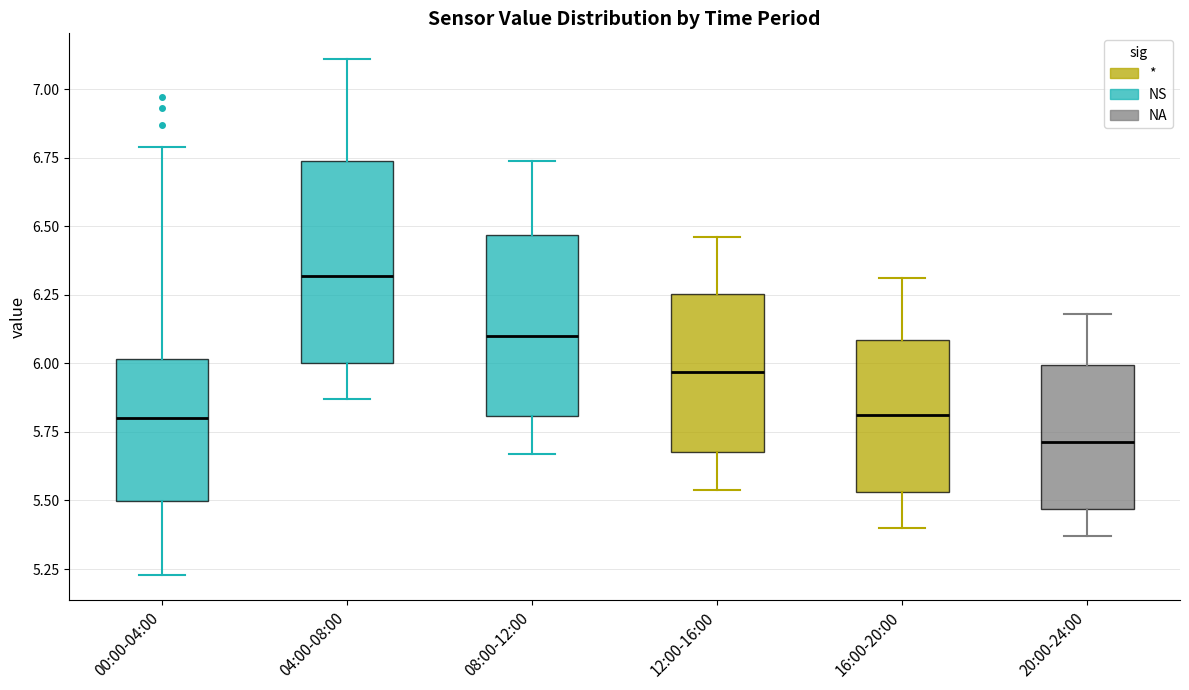

Where is the upper edge of the box for 08:00-12:00 on the y-axis? The values are not printed on the chart, so give them approximately, as read against the axis.

6.45